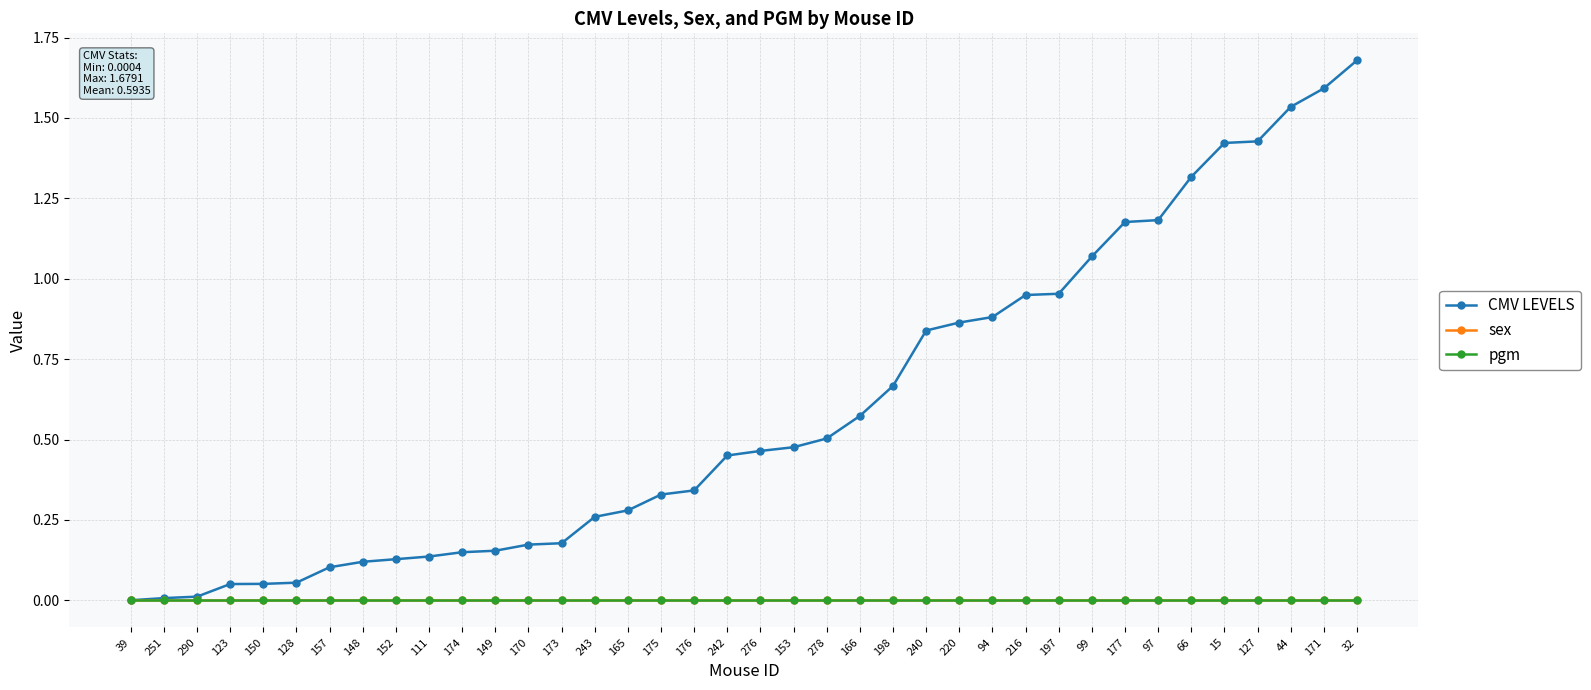

Is this an area chart (filled region under the line)?

No